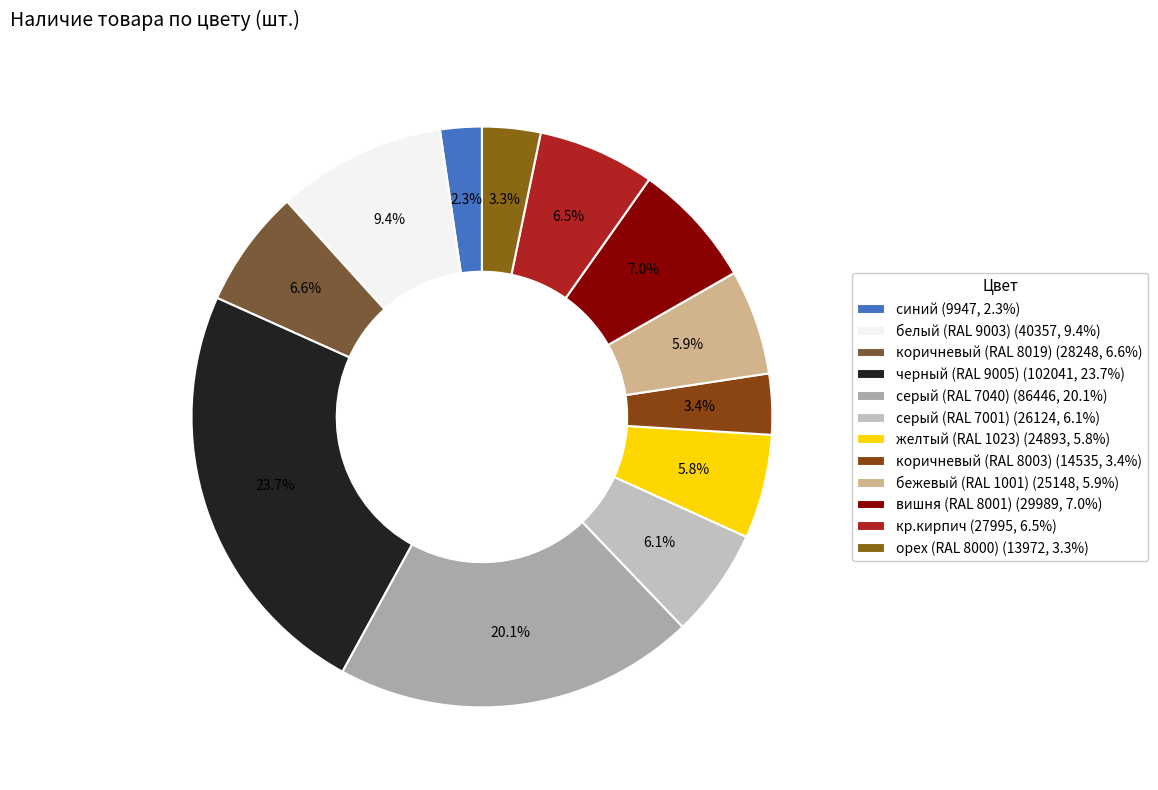

Combined, what portion of the pie is черный (RAL 9005) and желтый (RAL 1023)?

29.5%